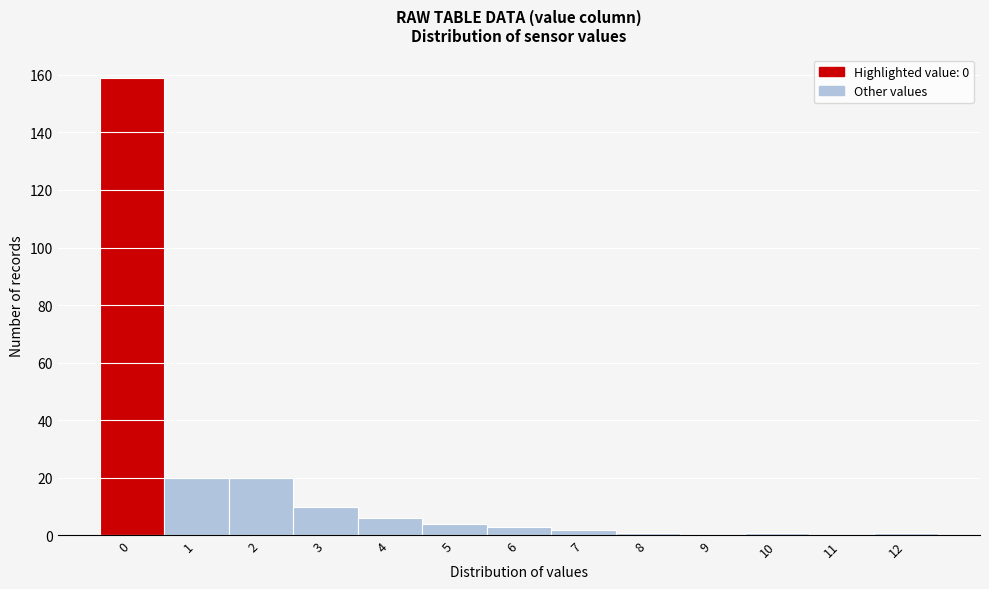

Reading left to right, transcribe all the data shown in this chart.

0=159	1=20	2=20	3=10	4=6	5=4	6=3	7=2	8=1	9=0	10=1	11=0	12=1